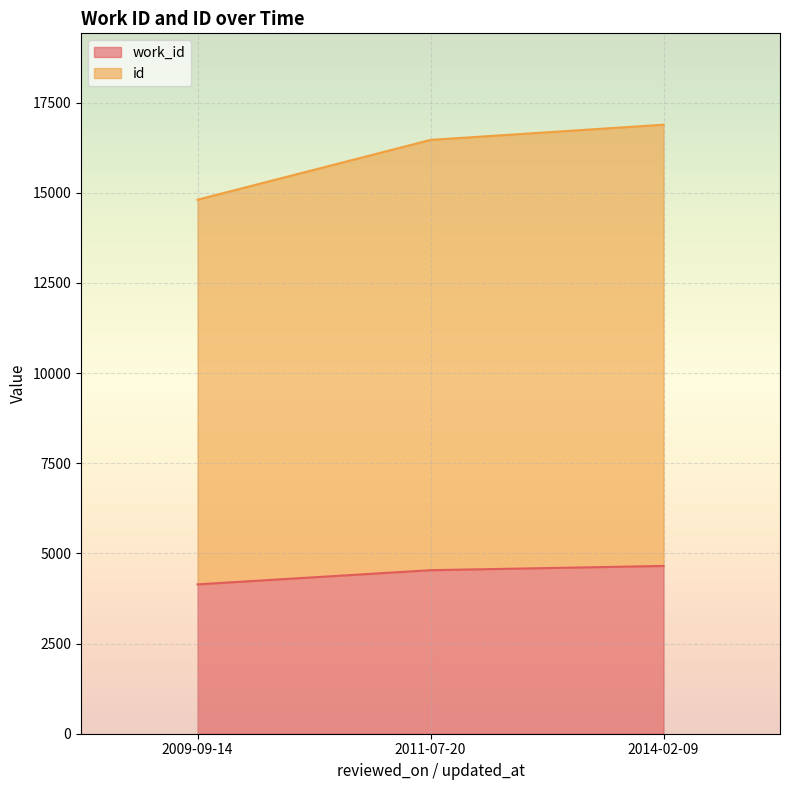

How many data points does each series have?

3